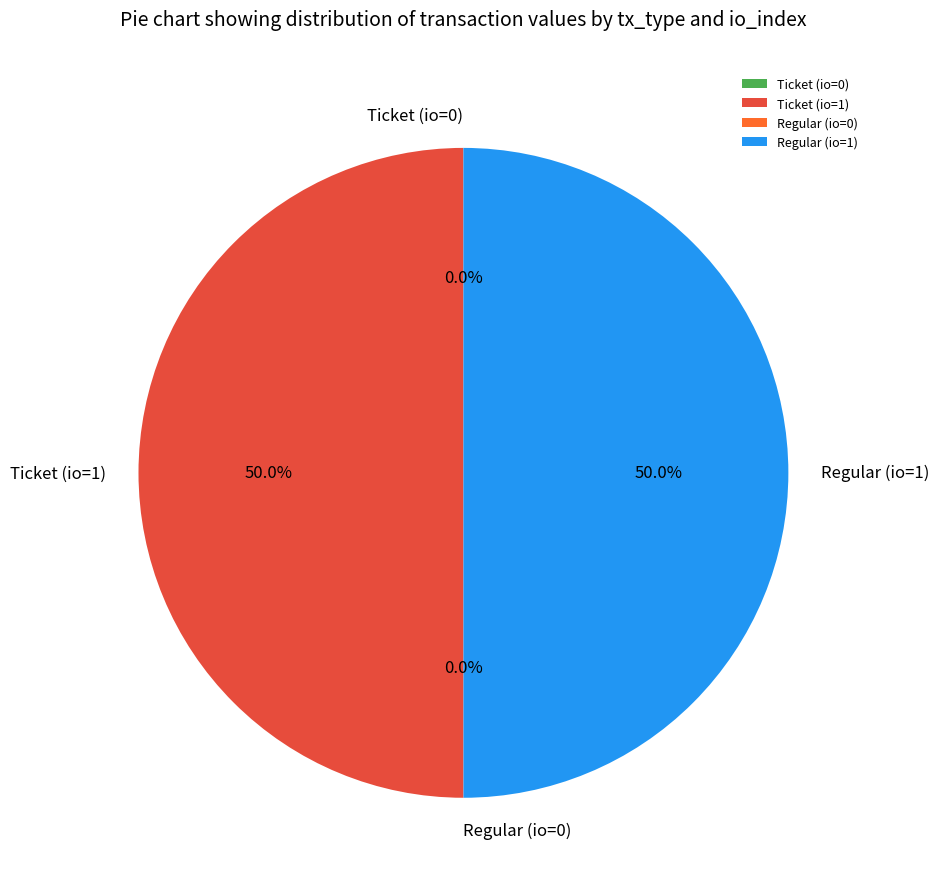

How much of the chart is everything except Regular (io=1)?

50.0%